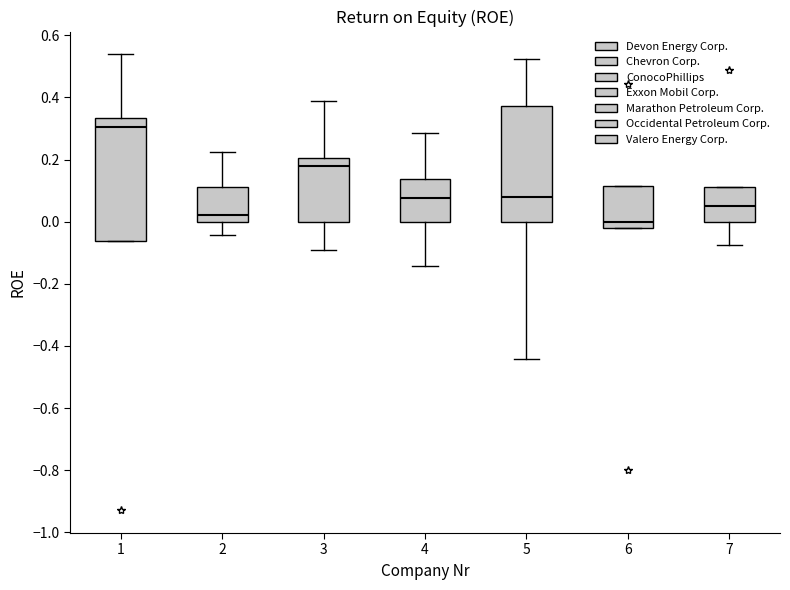

Reading left to right, transcribe this box plot: for each box, give where its median line is, the range the box spans, and where its two whiskers end, as read against the y-axis. The values are not printed on the chart, so give them approximately, as read against the axis.

1: median 0.30, box -0.06 to 0.34, whiskers -0.06 to 0.54
2: median 0.02, box 0.00 to 0.12, whiskers -0.04 to 0.22
3: median 0.18, box 0.00 to 0.20, whiskers -0.10 to 0.38
4: median 0.08, box 0.00 to 0.14, whiskers -0.14 to 0.28
5: median 0.08, box 0.00 to 0.38, whiskers -0.44 to 0.52
6: median 0.00, box -0.02 to 0.12, whiskers -0.02 to 0.12
7: median 0.06, box 0.00 to 0.12, whiskers -0.08 to 0.12